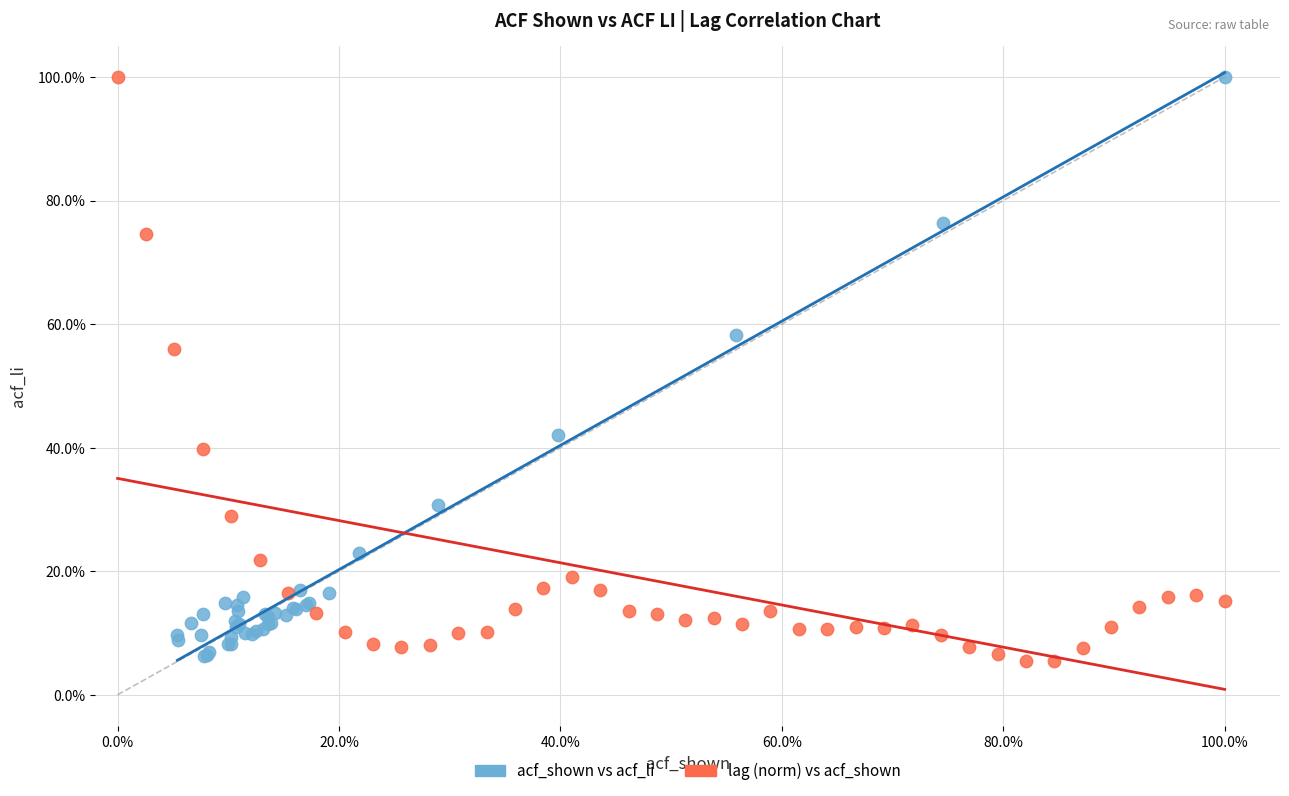

What are all the series names shown in the legend?

acf_shown vs acf_li, lag (norm) vs acf_shown